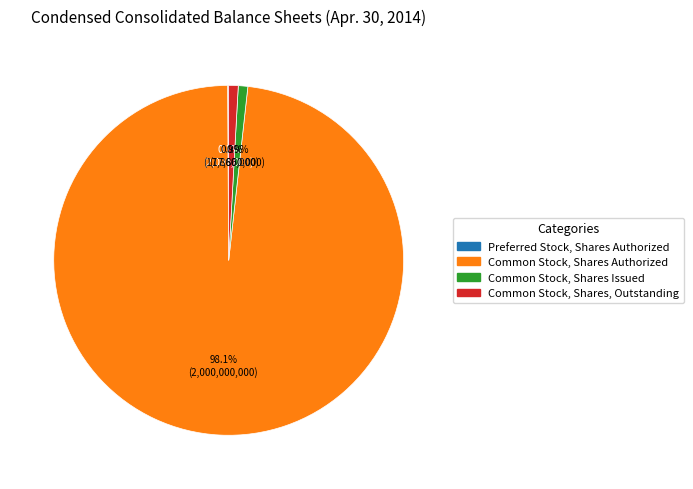

What is the largest slice in the pie chart?

Common Stock, Shares Authorized